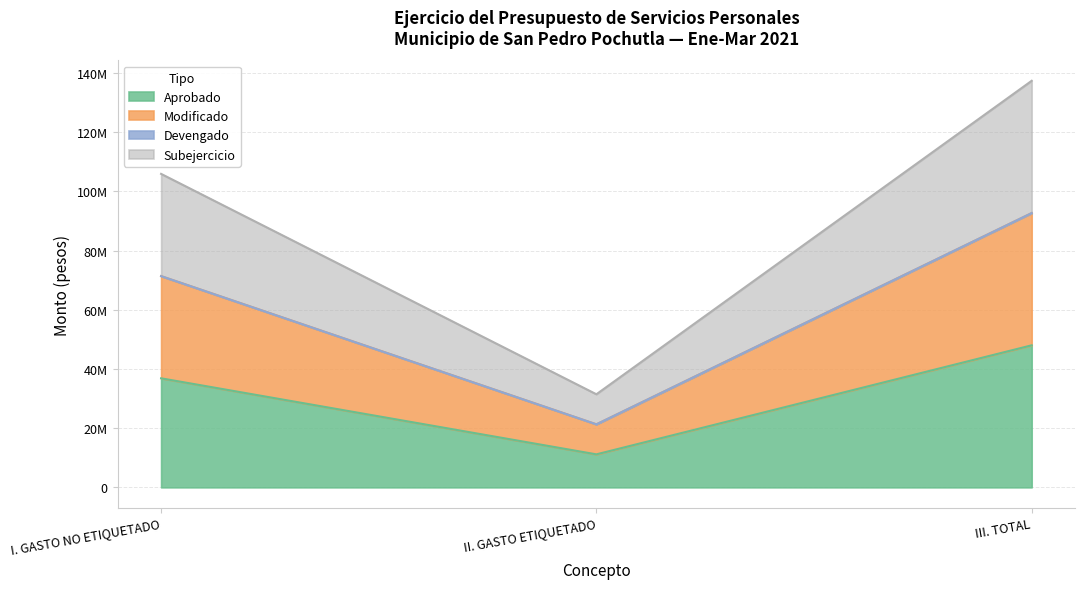

Does the chart have visible grid lines?

Yes